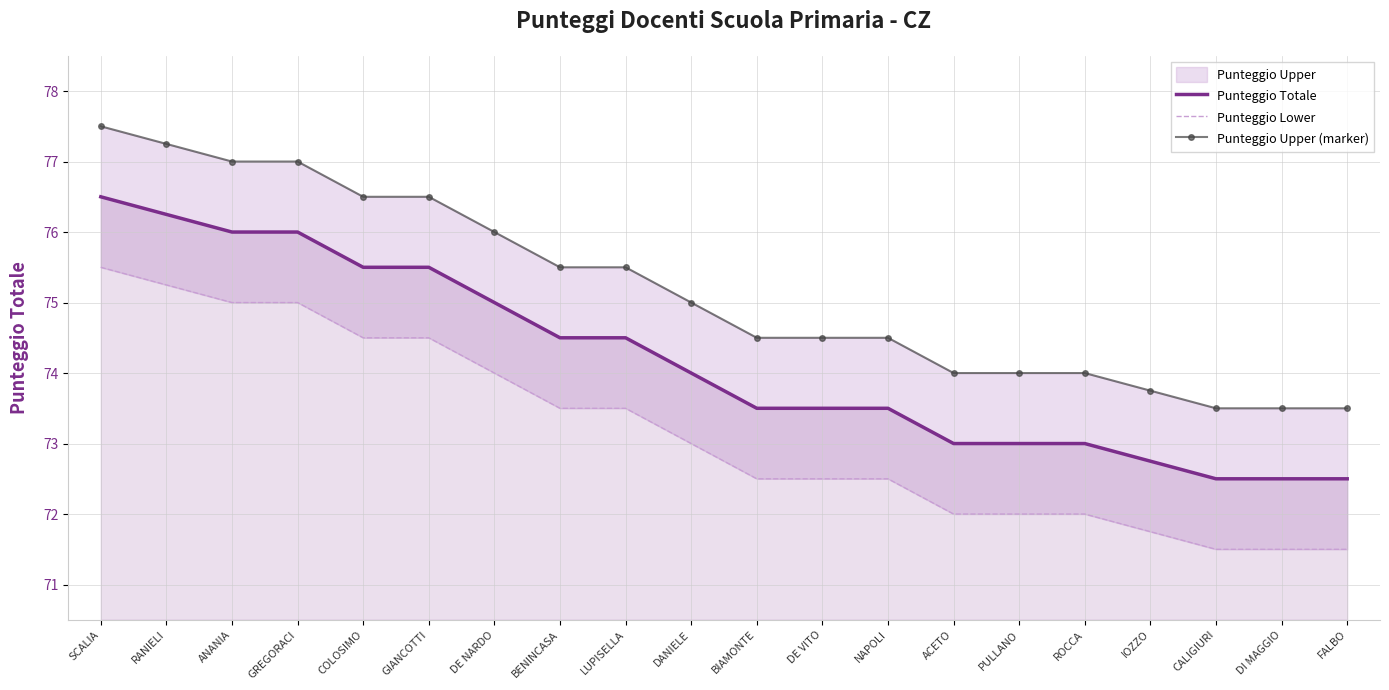

The value of Punteggio Totale at PULLANO is 21.8. True or false?

False